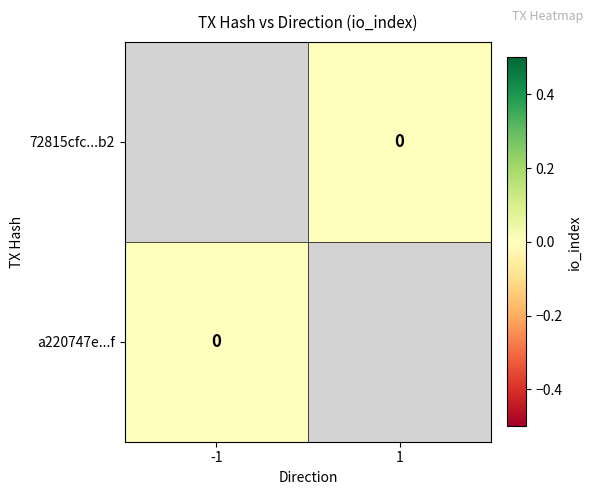

Is the value of a220747e...f at -1 greater than the value of 72815cfc...b2 at 1?

No